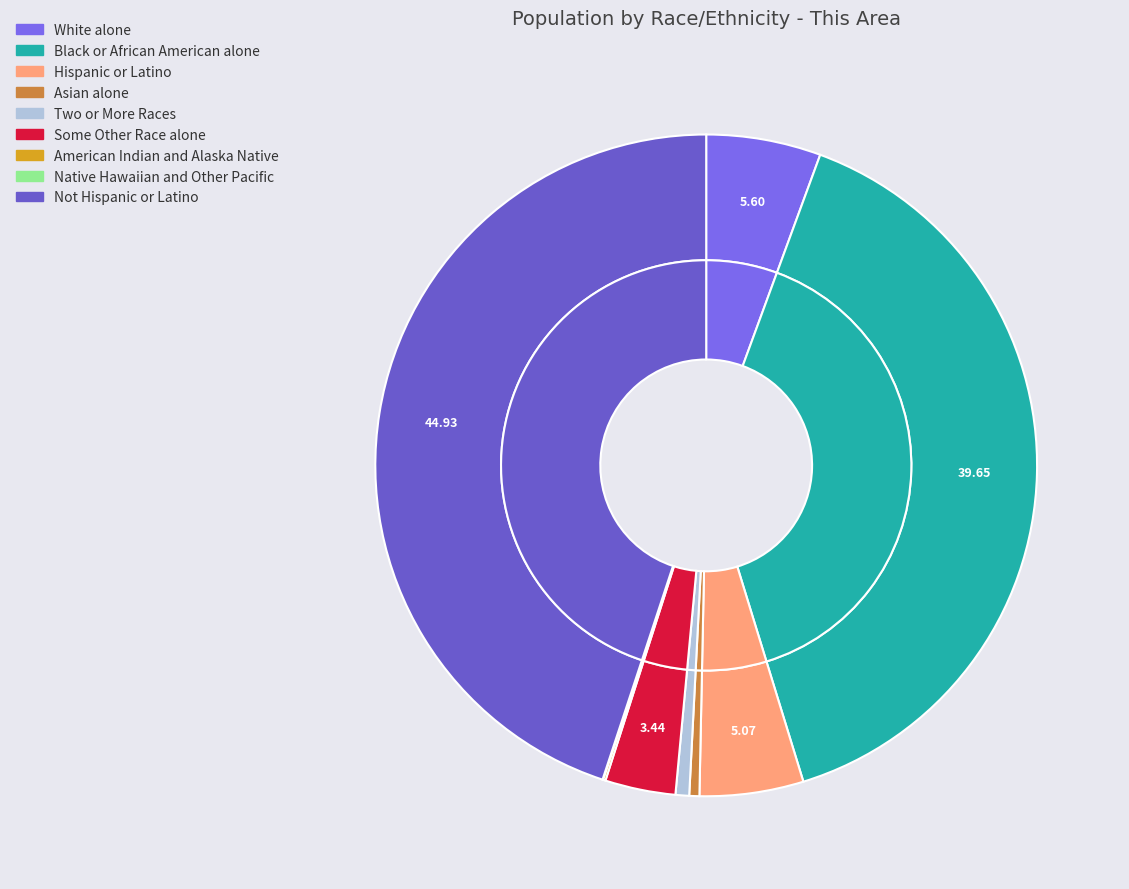

To the nearest percent, what is the difference between the Two or More Races and Hispanic or Latino slice percentages?

4%